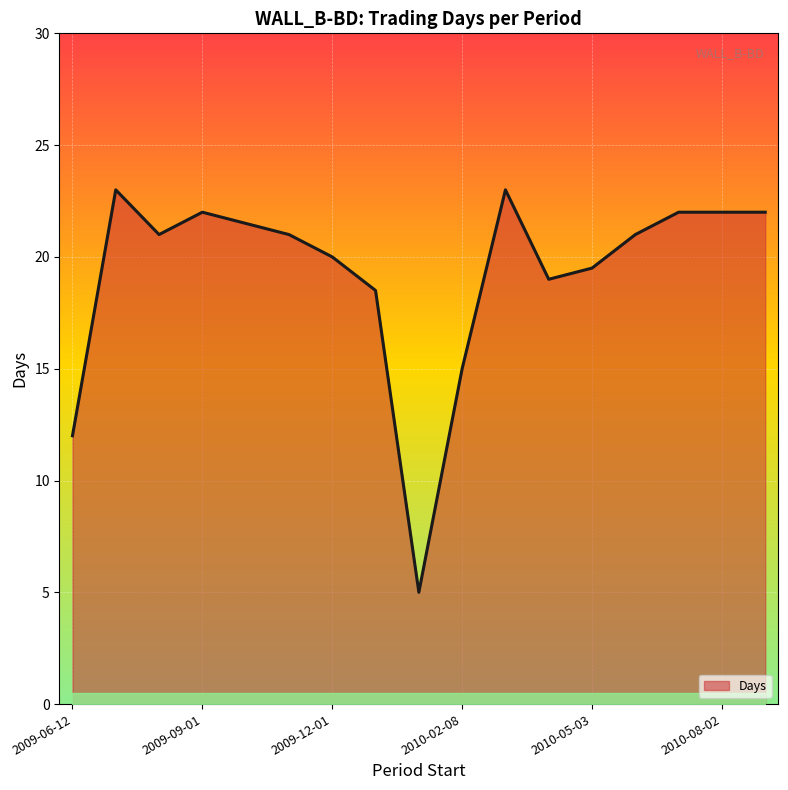

What is the sum of all values?

327.5